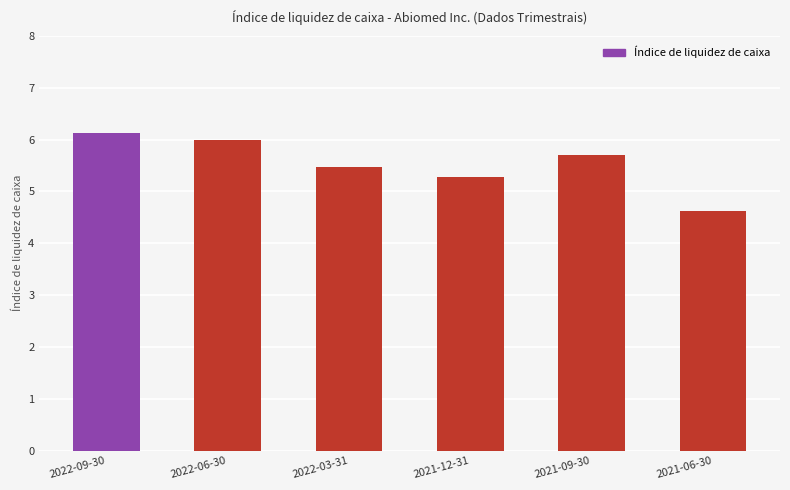

Rank the categories by value from lowest to highest.

2021-06-30, 2021-12-31, 2022-03-31, 2021-09-30, 2022-06-30, 2022-09-30